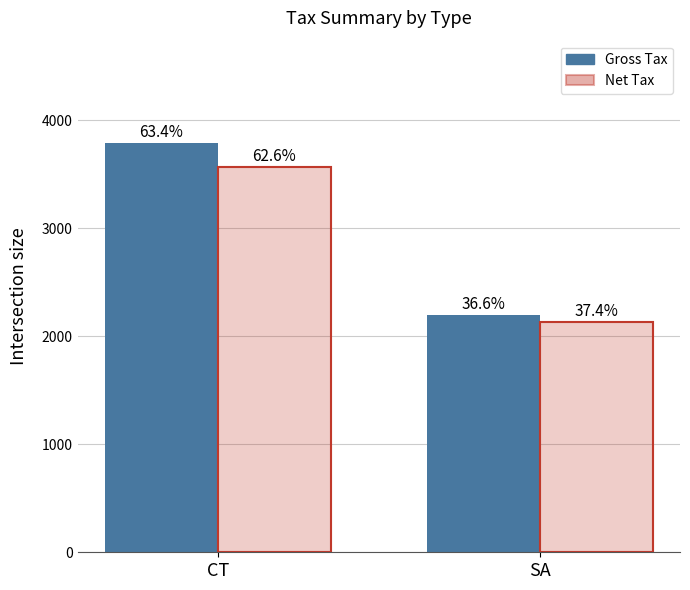

Which category has the lowest value across all series?

SA